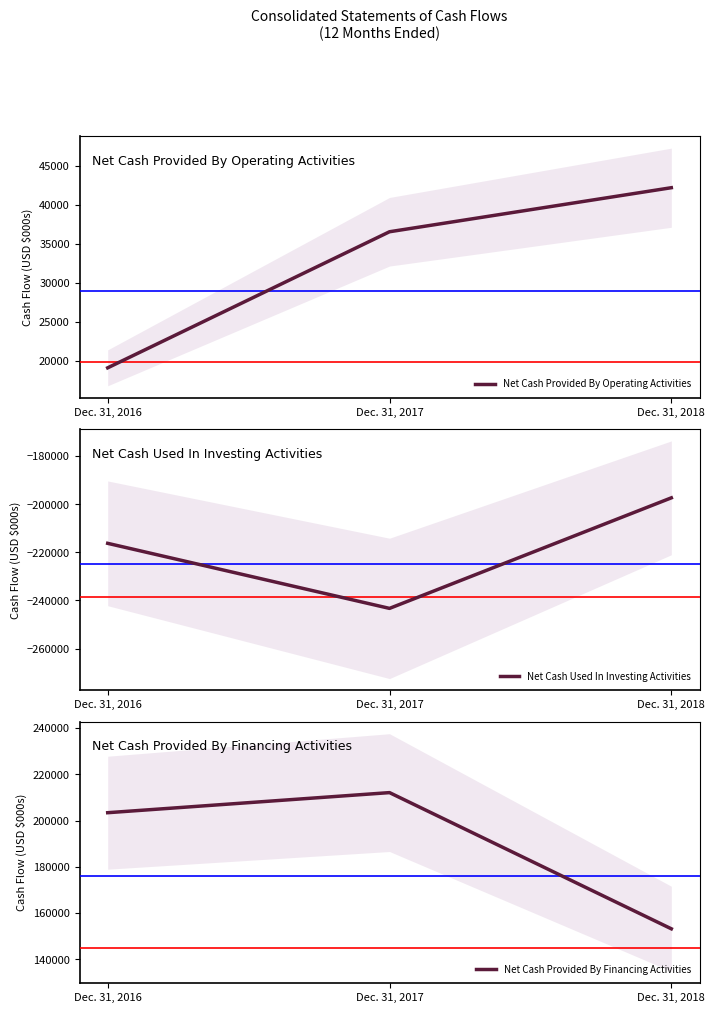

What is the total value across all series at Dec. 31, 2018?

-1869